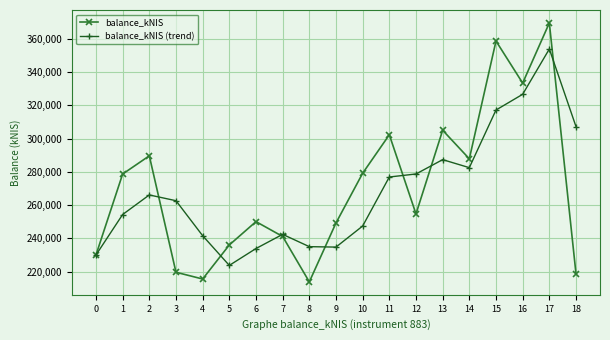

Rank the series at 8 from highest to lowest value.

balance_kNIS (trend), balance_kNIS